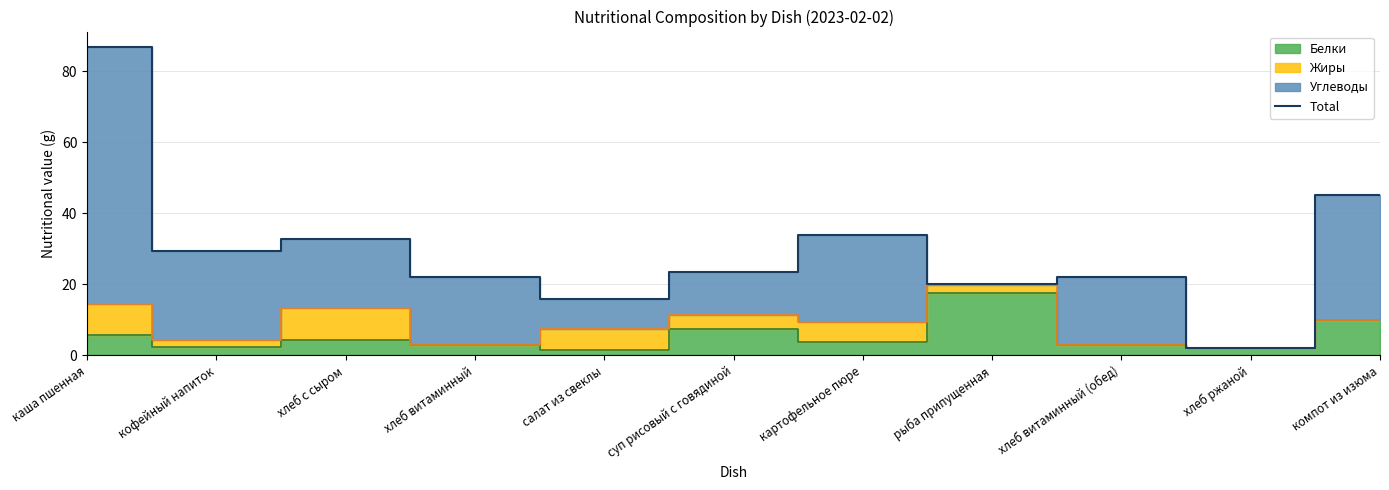

What is the smallest value displayed?

2.0